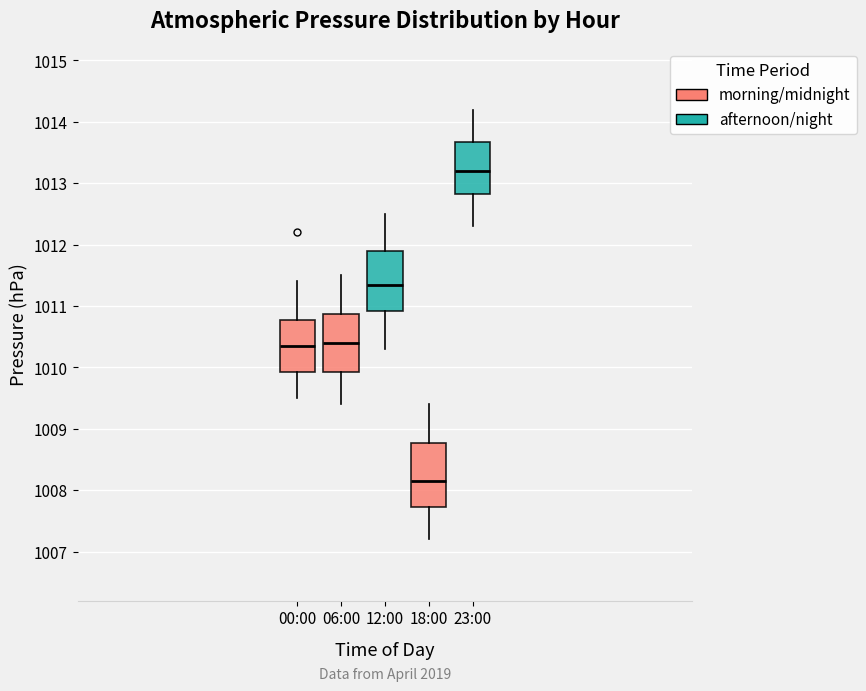

Which box has the lowest median line?

18:00